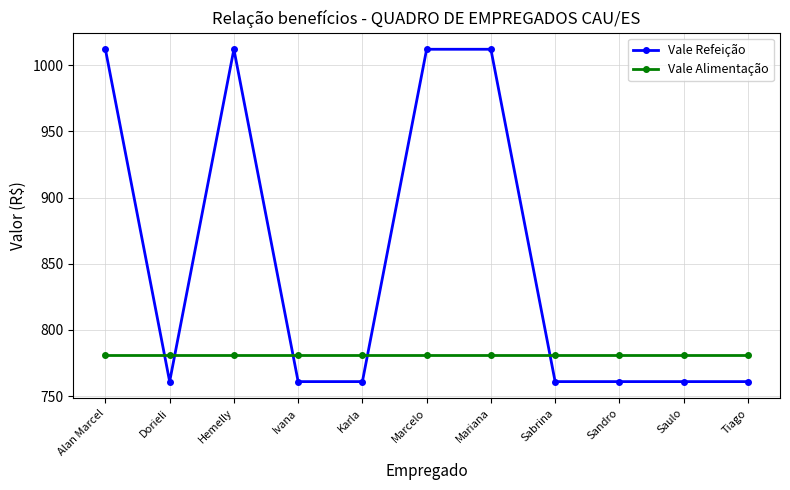

What is the label of the 2nd point from the left?

Dorieli